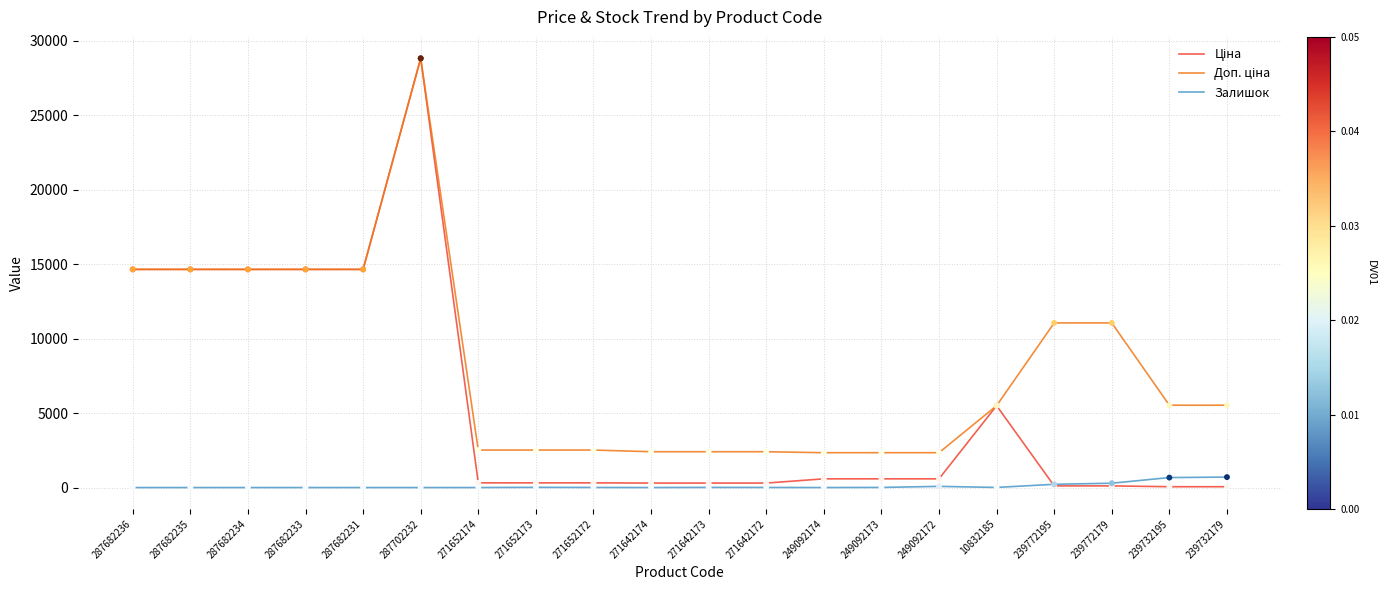

What is the difference between the highest and lowest values at 287682233?

14649.6